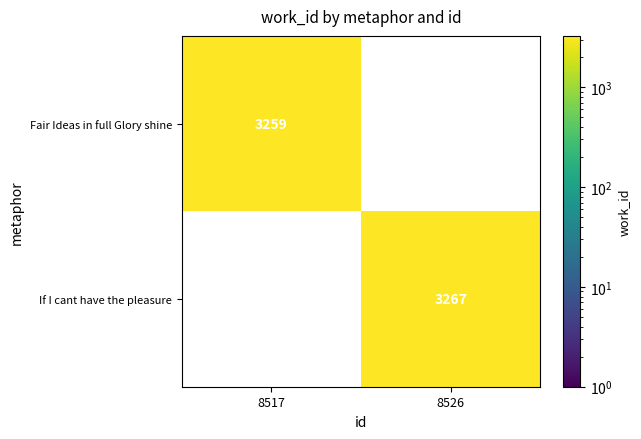

The If I cant have the pleasure series shows 1859 at 8526. True or false?

False